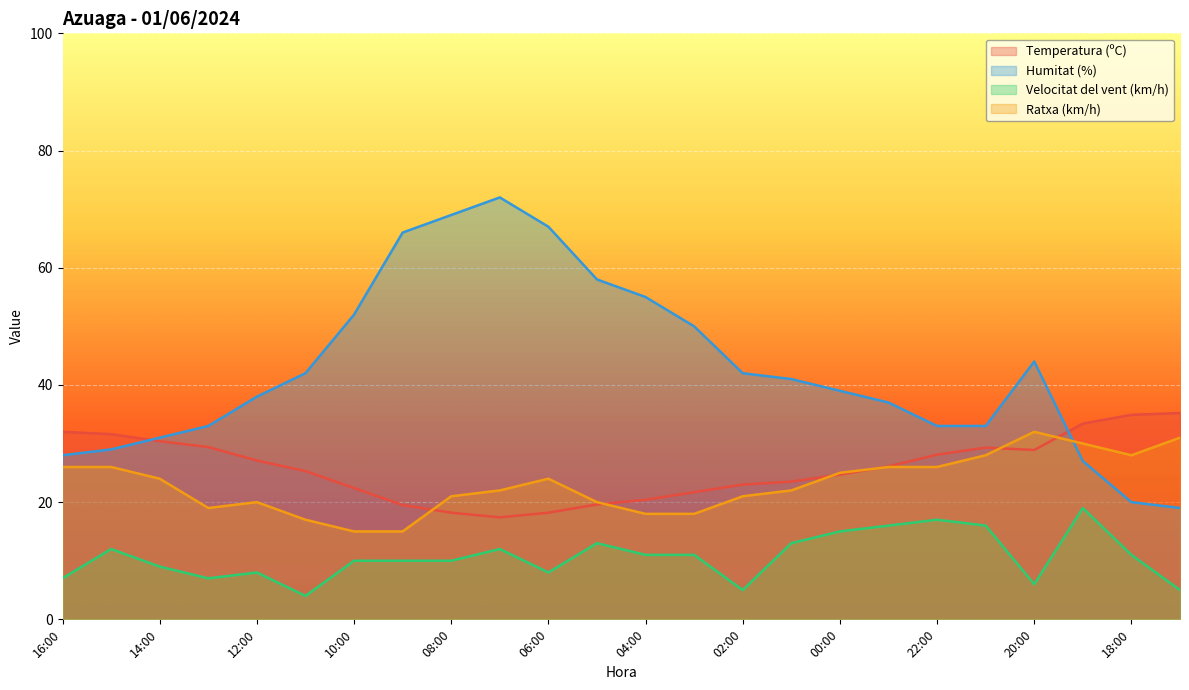

True or false: Velocitat del vent (km/h) and Temperatura (ºC) cross at least once.

False